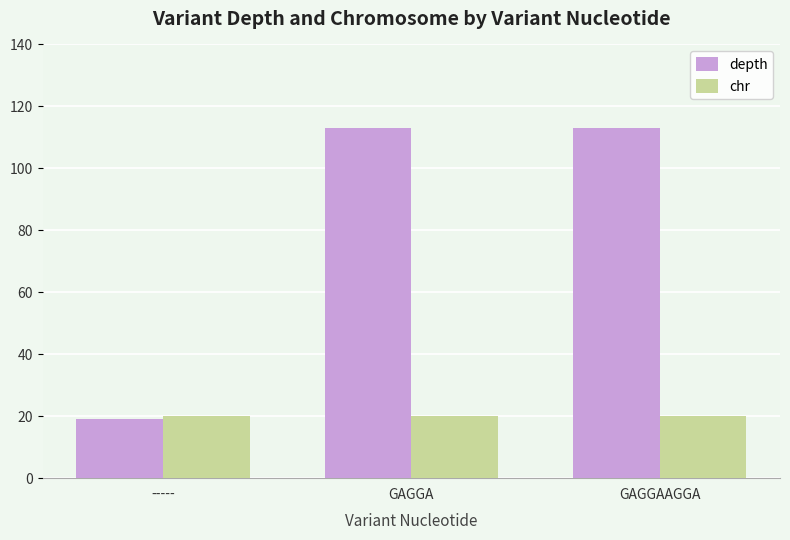

Between ----- and GAGGAAGGA, which series saw the biggest shift?

depth